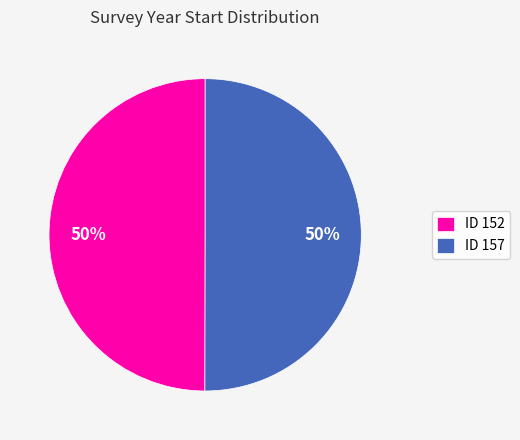

True or false: ID 157 accounts for 50% of the total.

True